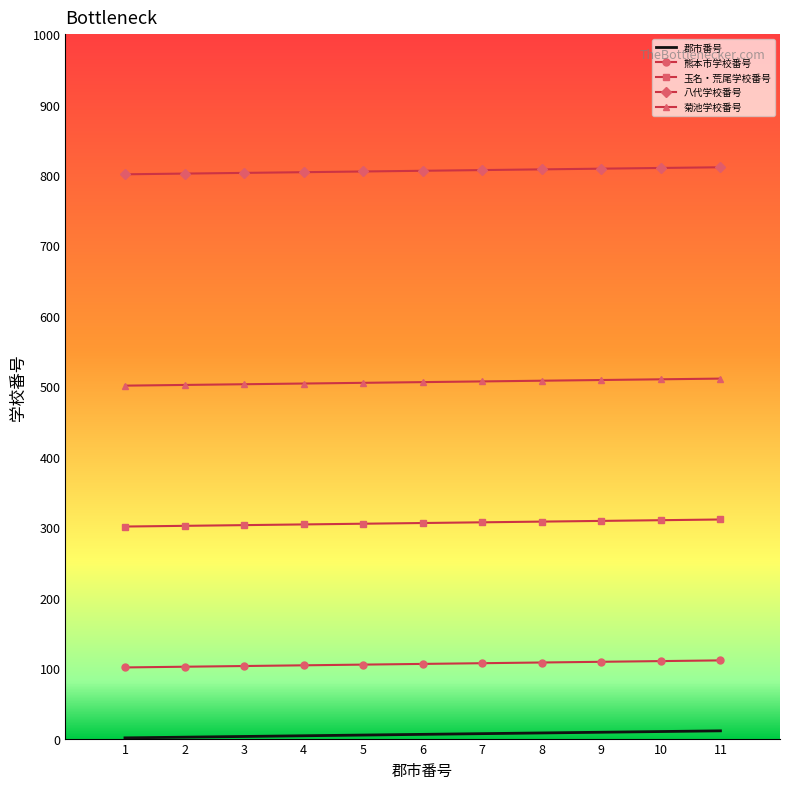

Is the value of 熊本市学校番号 at 8 greater than the value of 八代学校番号 at 1?

No